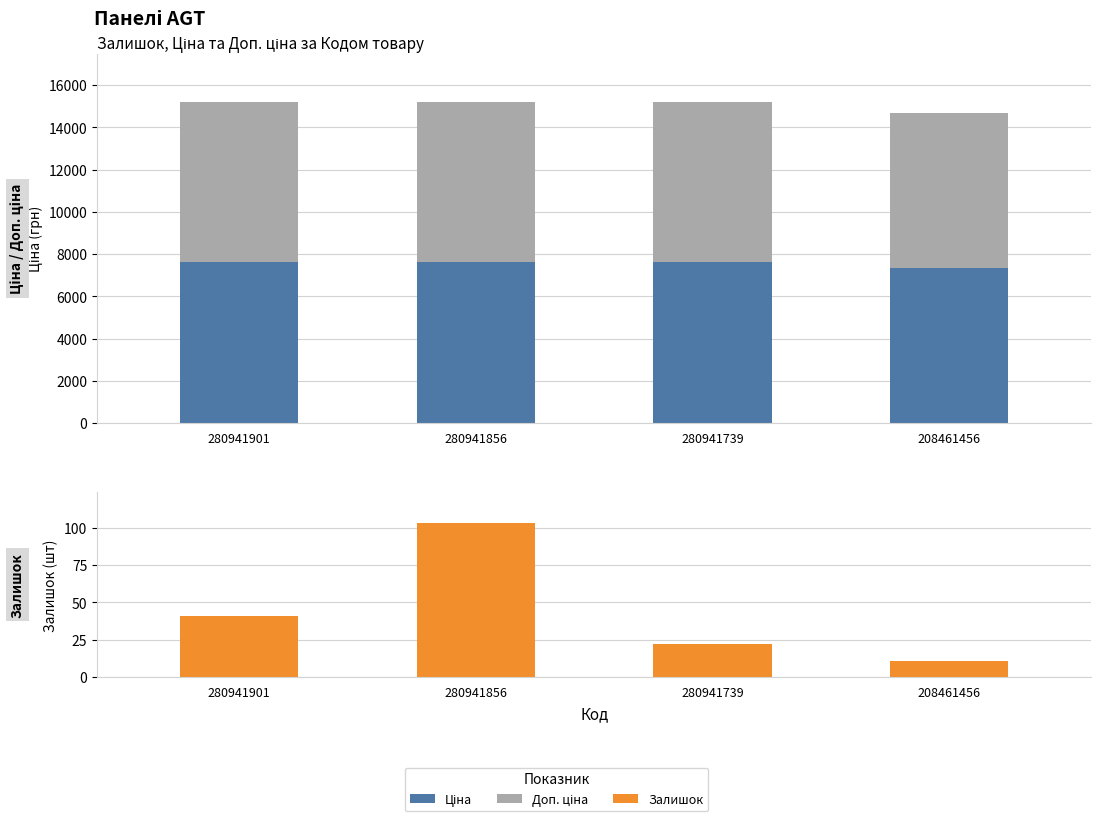

At which label does Доп. ціна reach its minimum?

208461456